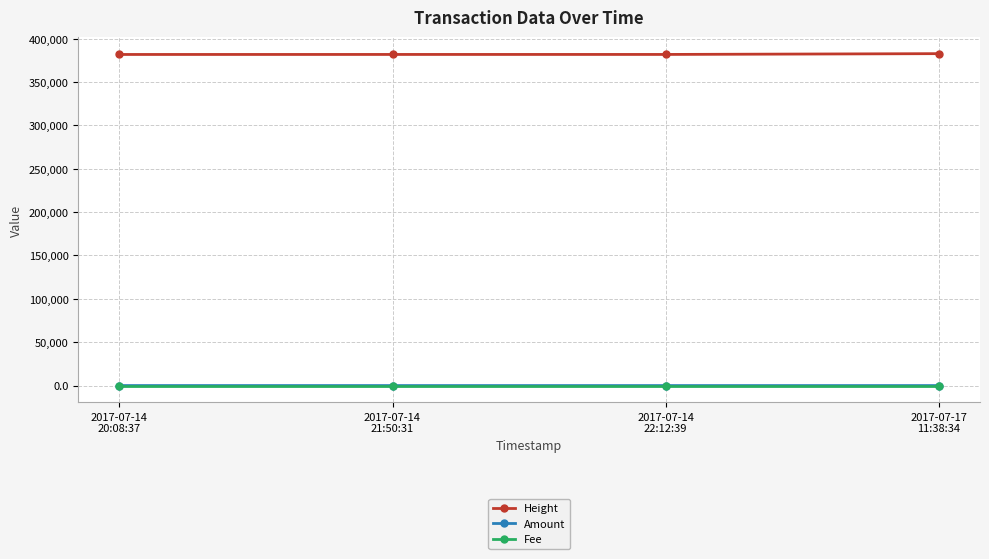

What is the total value across all series at 2017-07-14
21:50:31?

381841